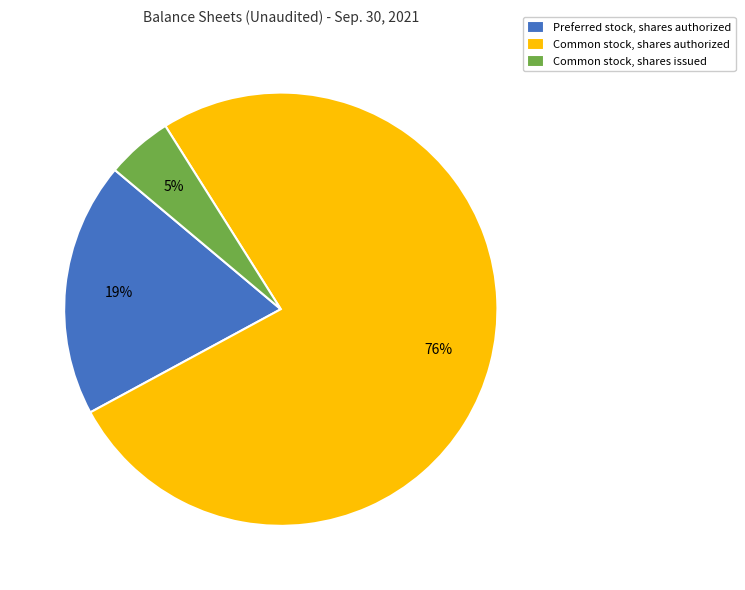

Which category has the biggest portion of the pie?

Common stock, shares authorized